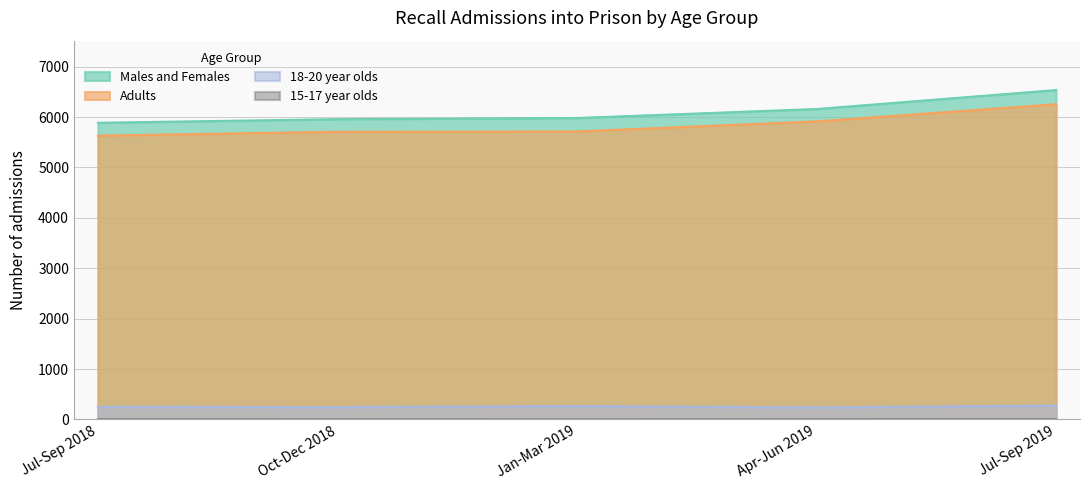

What is the minimum value for 18-20 year olds?

240